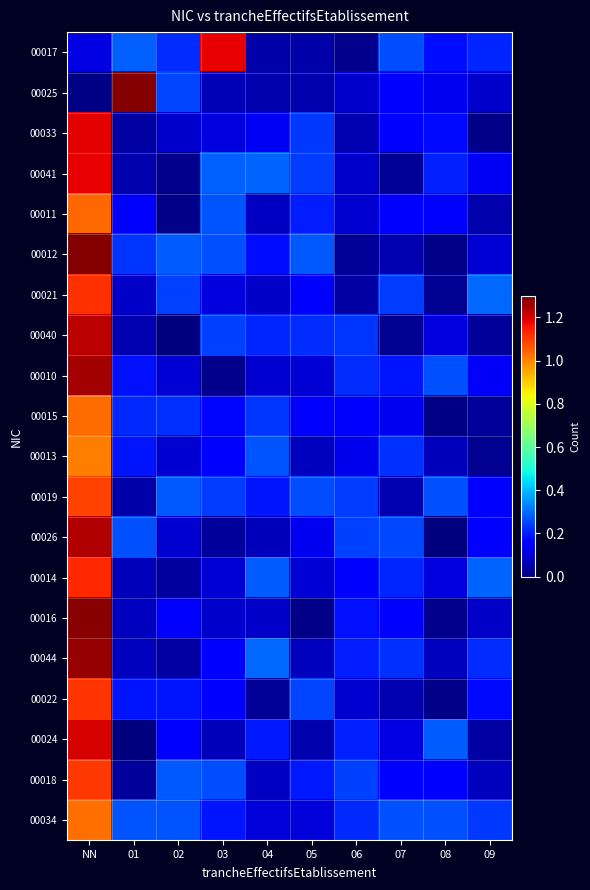

Which series changed the most between 02 and 05?

00041